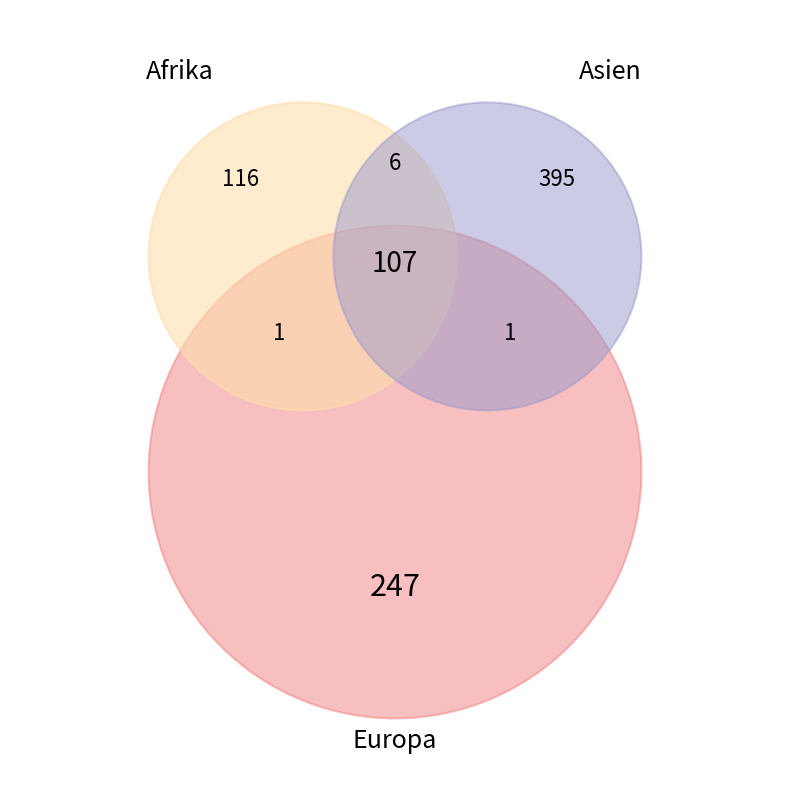

Which category has the biggest portion of the pie?

Asien